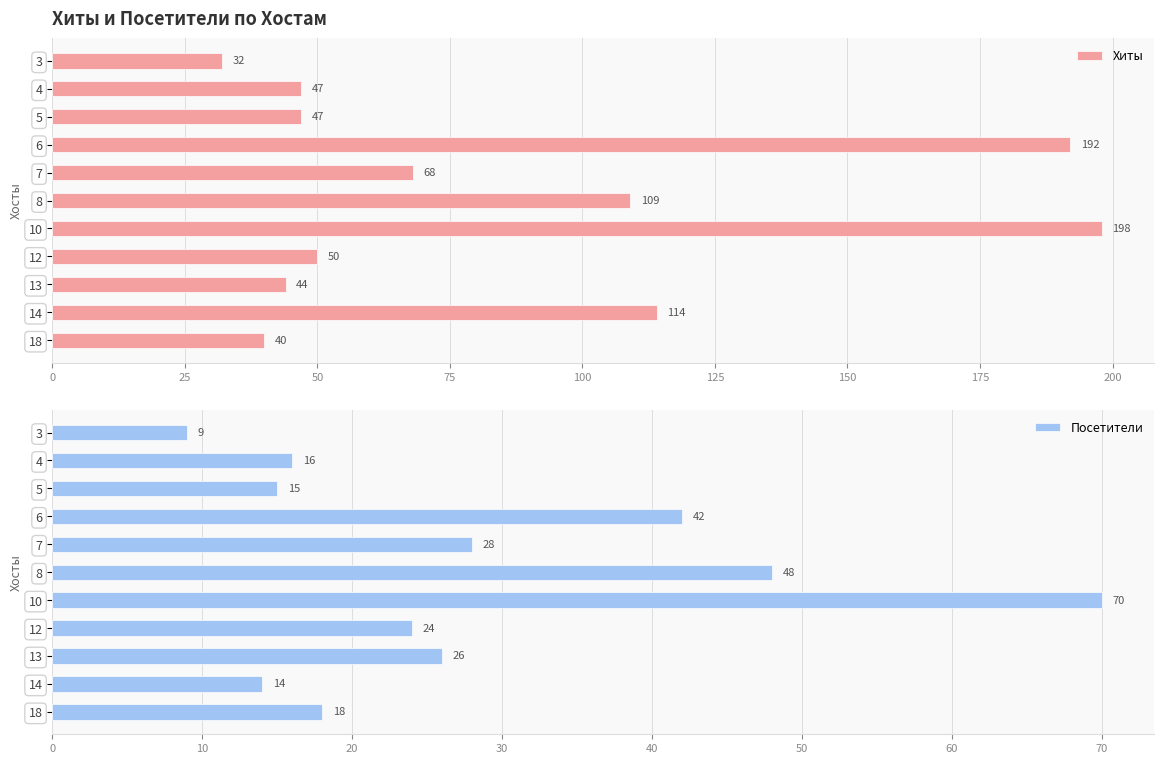

How many bars are there in each group?

2